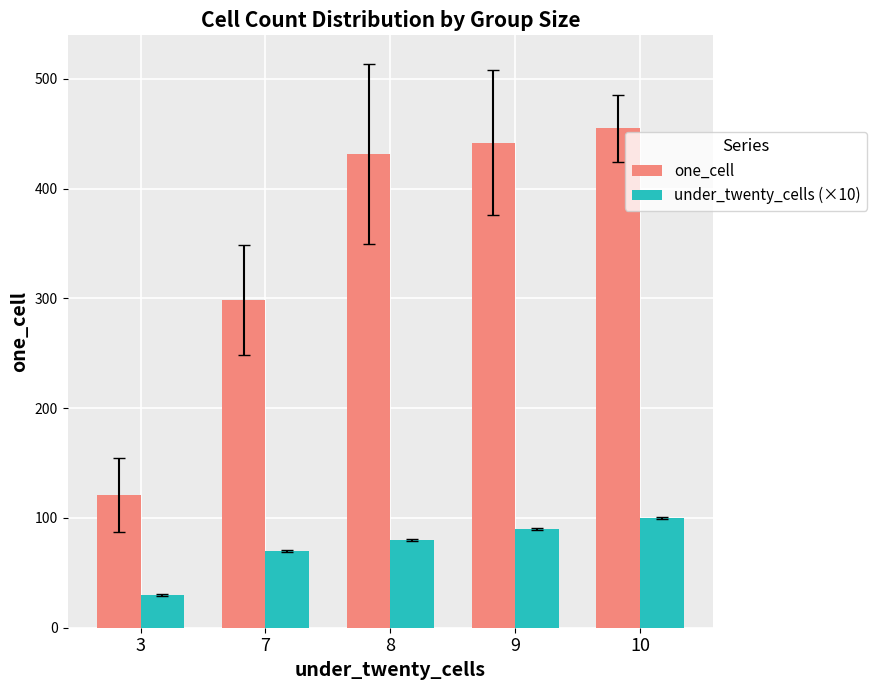

Does the chart contain any negative values?

No